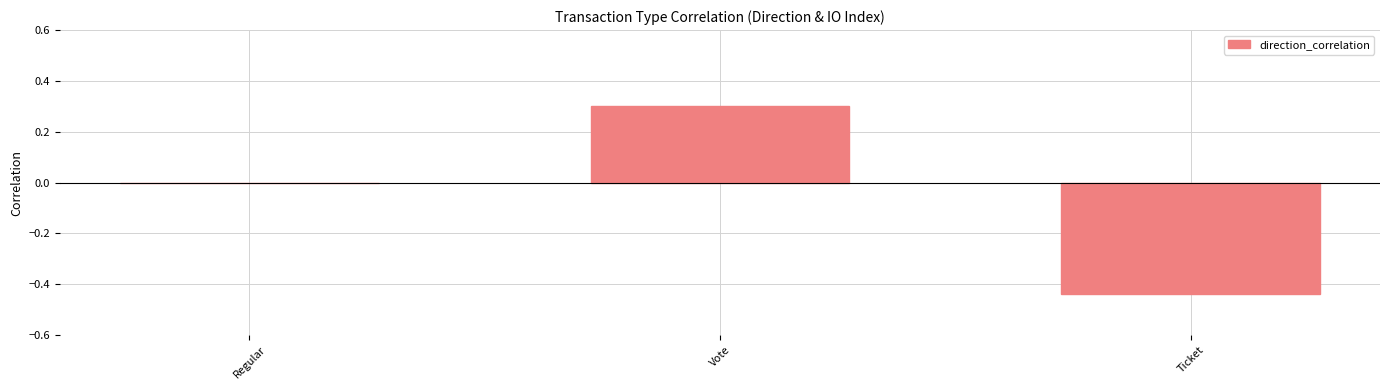

What is the sum of the values at Regular and Vote?

0.3